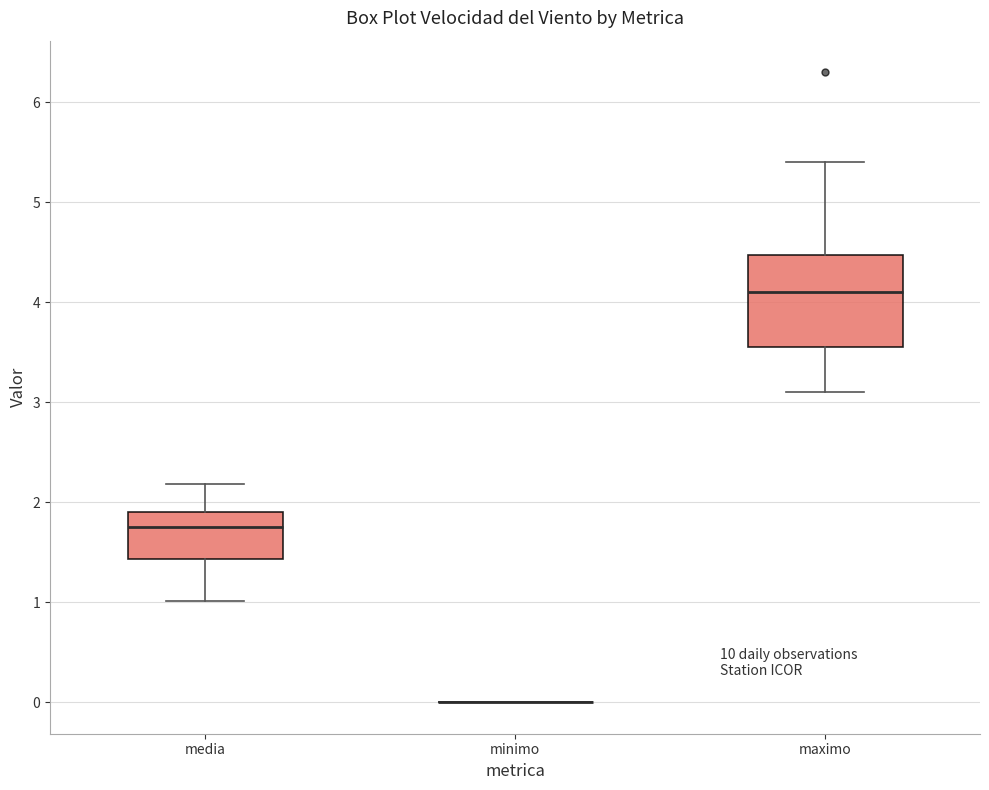

Which box is the tallest, from its lower edge to its upper edge?

maximo